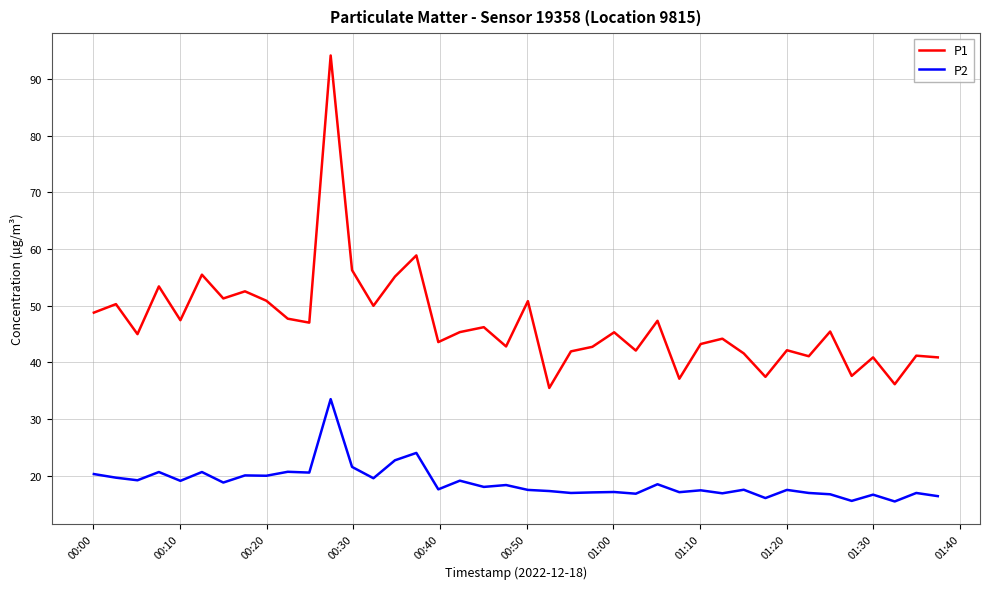

True or false: P2 and P1 intersect in this chart.

False